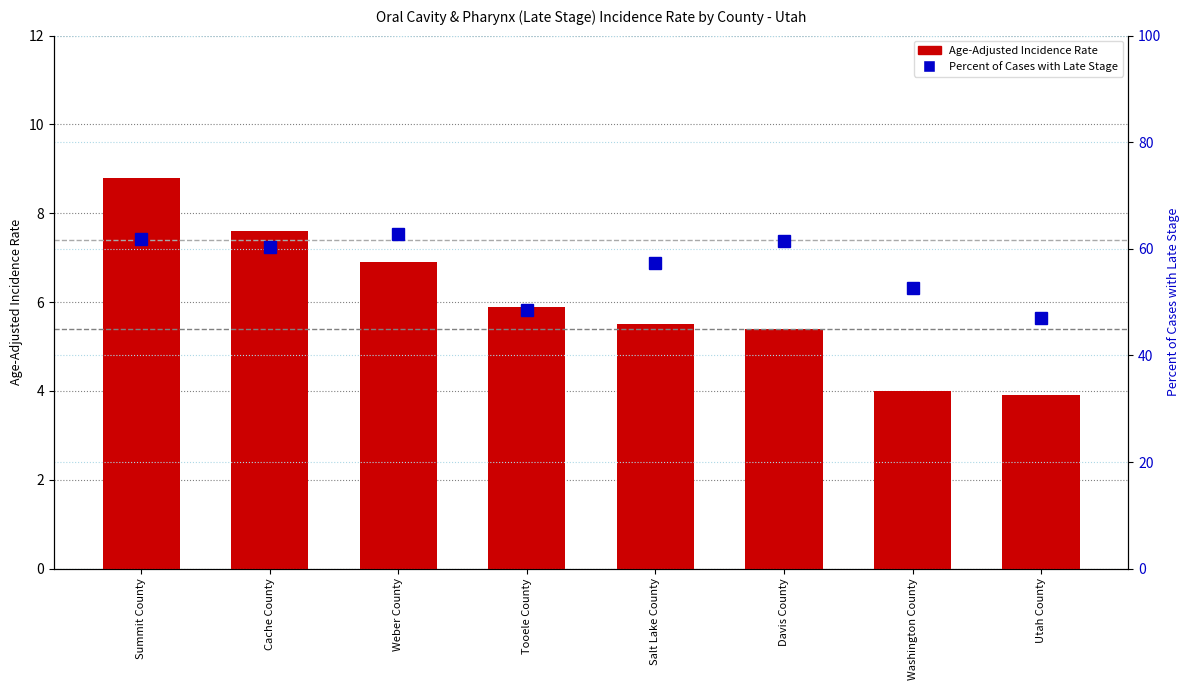

What is the sum of the Percent of Cases with Late Stage values at Utah County and Davis County?

108.4